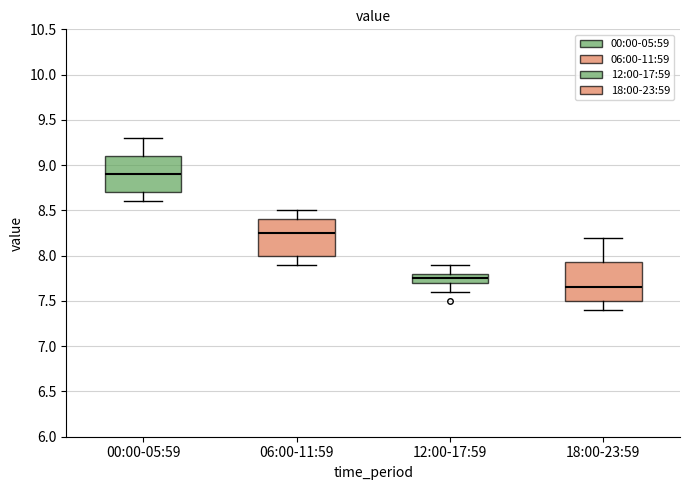

Which box's median line is the lowest?

18:00-23:59